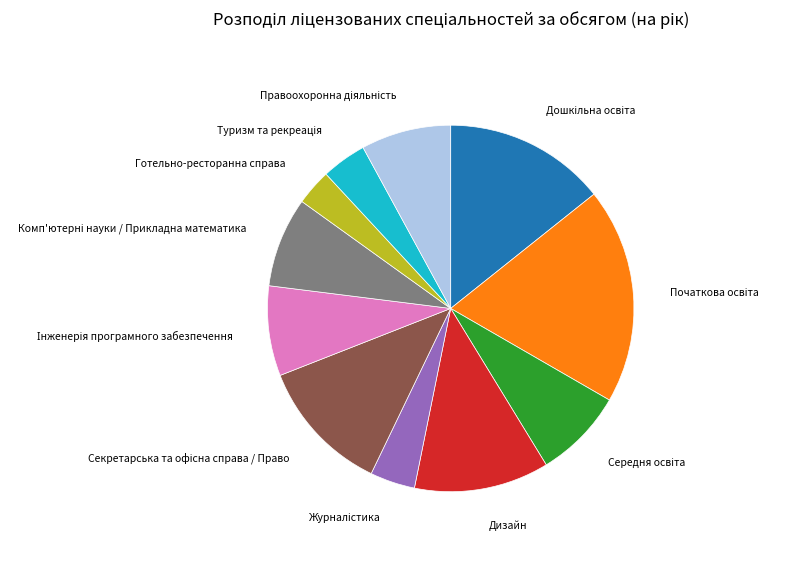

Is there any slice that represents more than half of the pie?

No